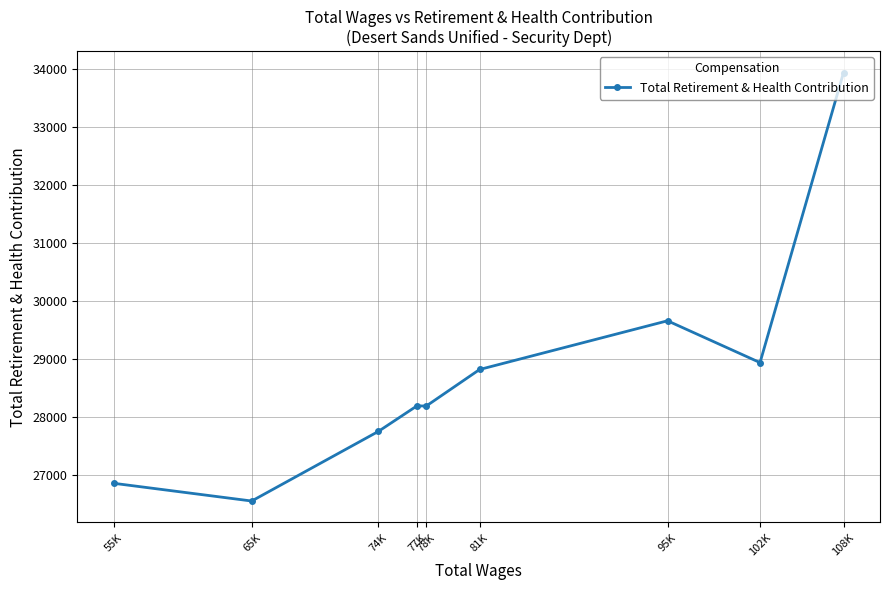

How many lines are shown in the chart?

1